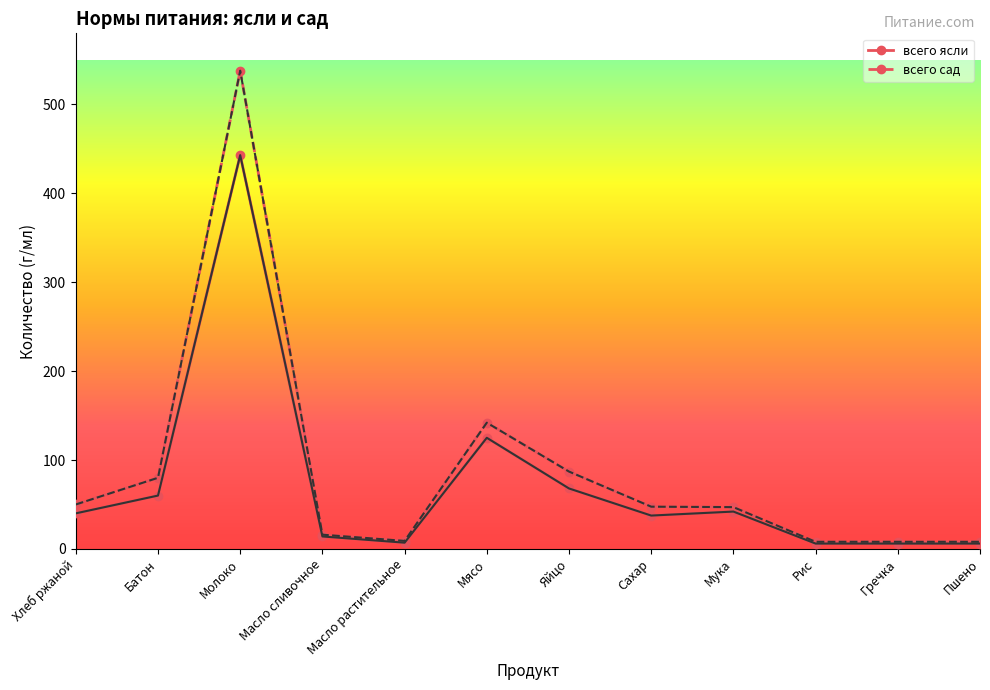

At which category is the sum across all series the highest?

Молоко